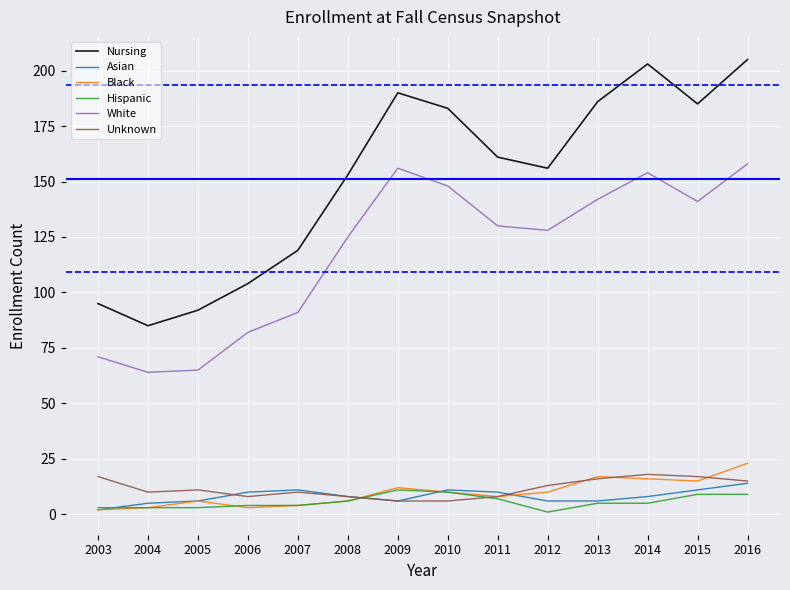

How many lines are shown in the chart?

6